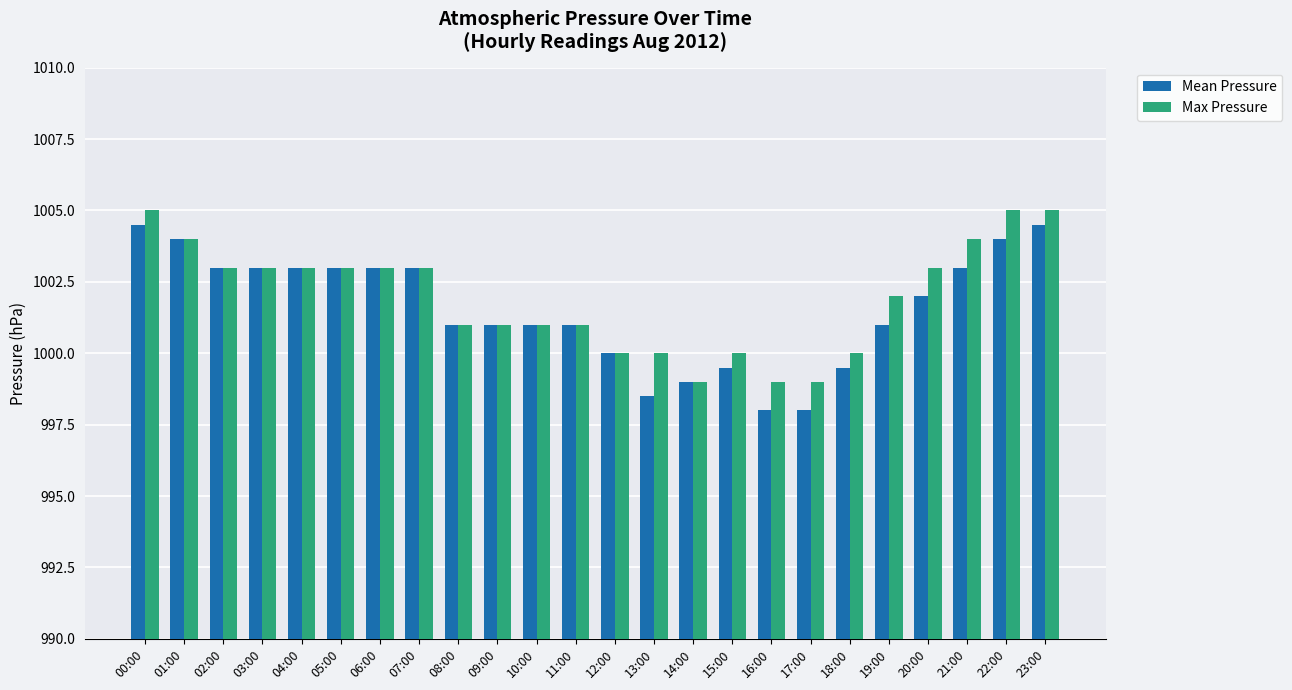

What is the difference between the second highest and second lowest values in the Mean Pressure series?

6.5